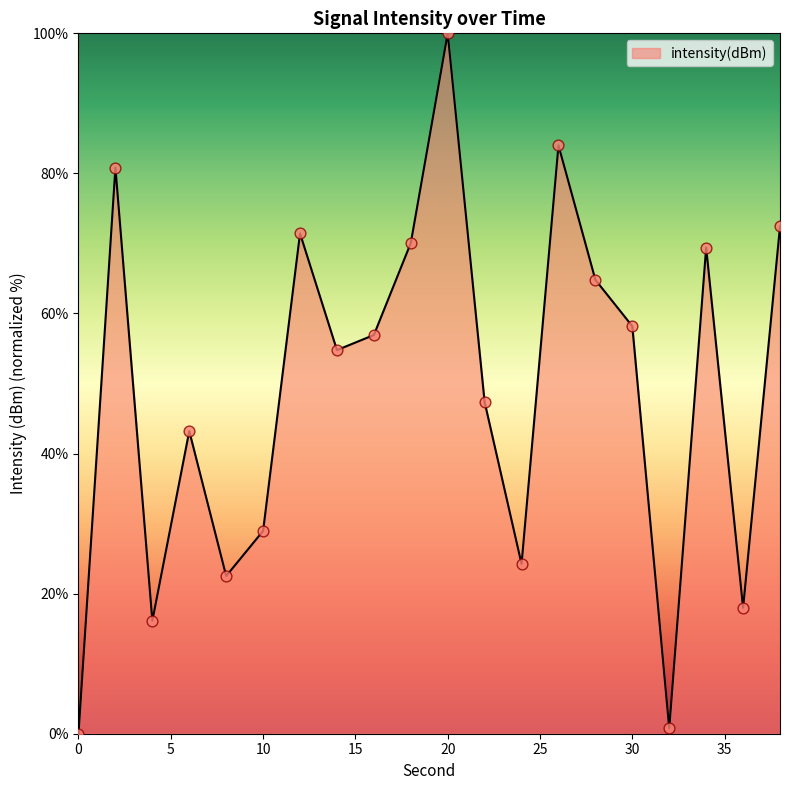

What is the difference between the maximum and minimum values?

100.0